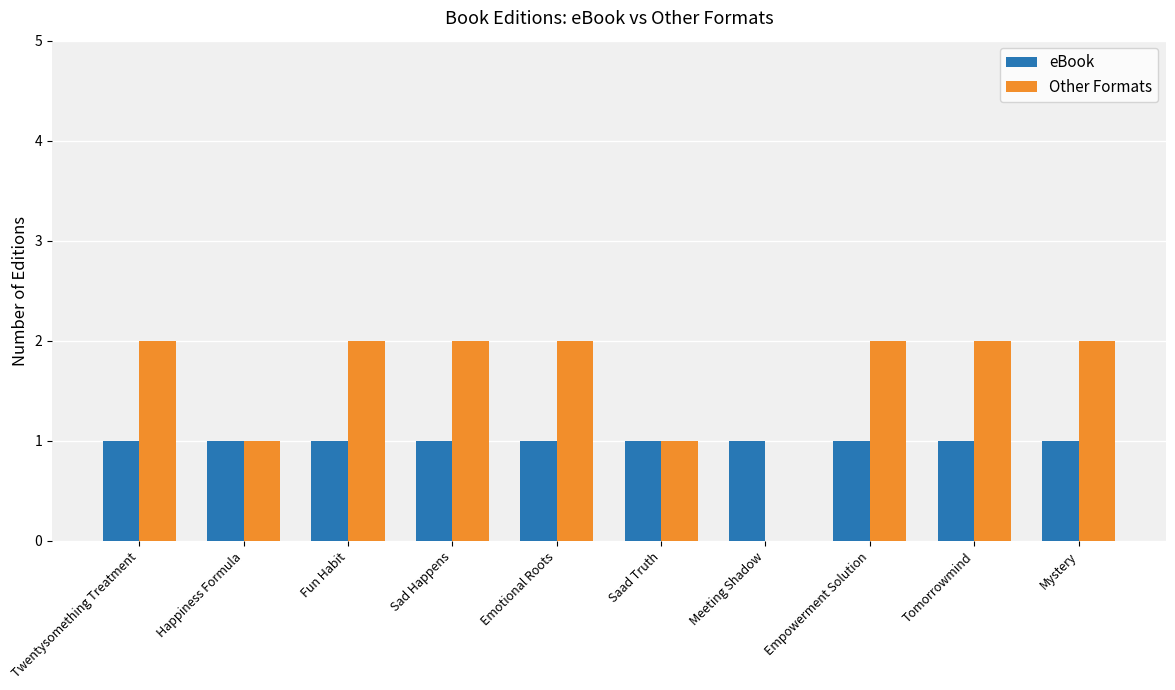

Which series has the largest total across all categories?

Other Formats